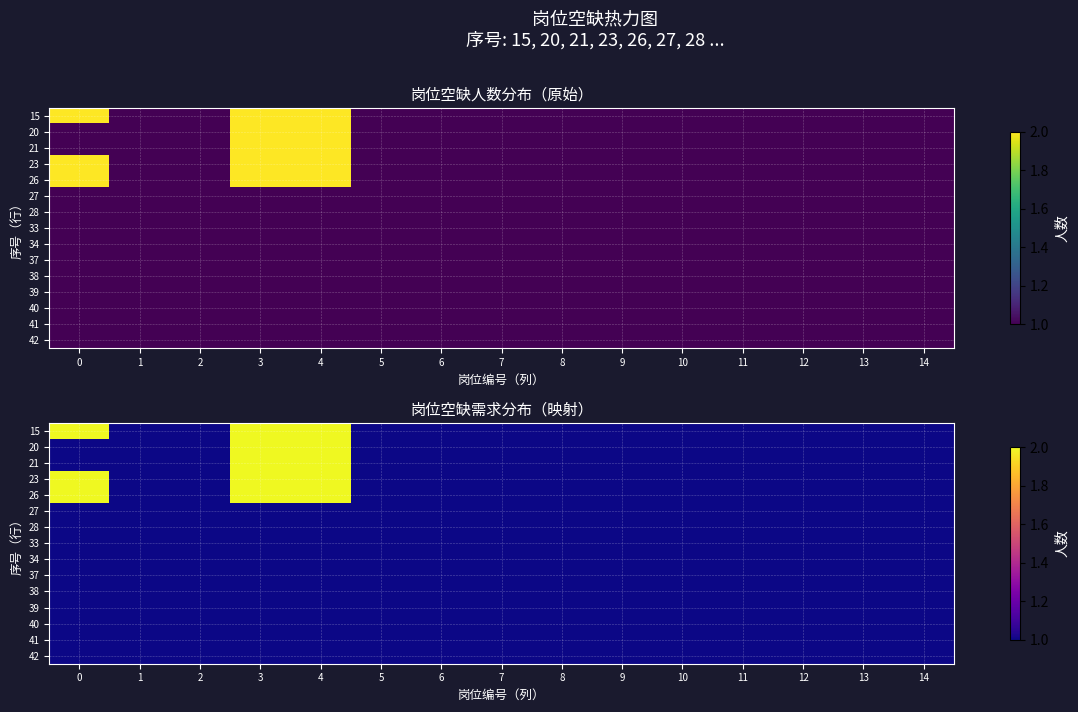

What is the sum of all 40 values?

15